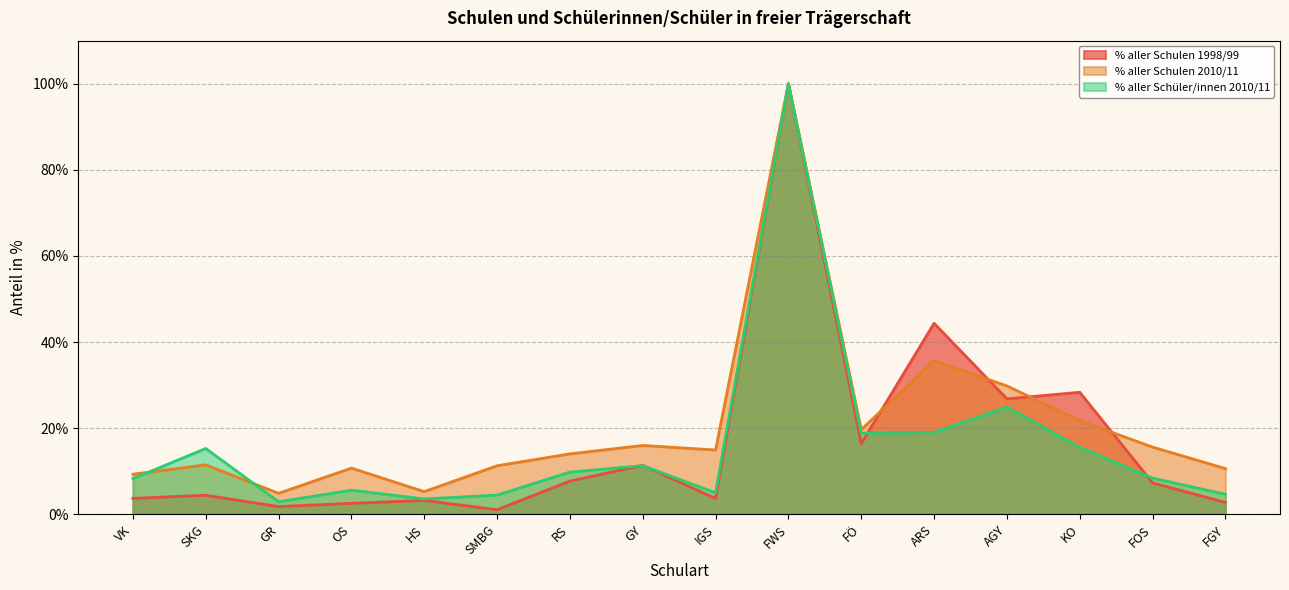

True or false: % aller Schüler/innen 2010/11 has more than 0 points higher than both neighbors.

True